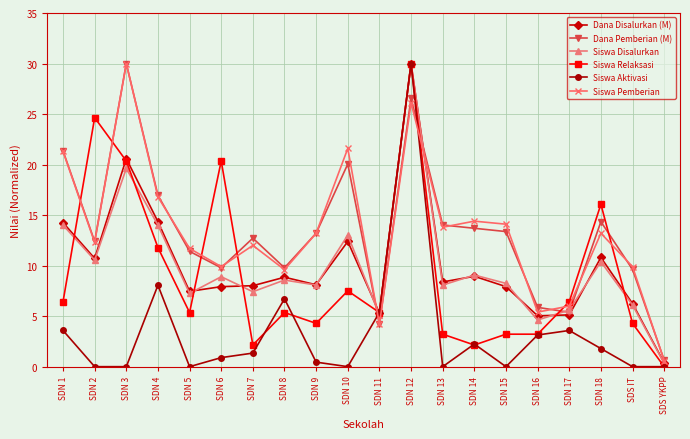

Which series changed the most between SDN 6 and SDN 16?

Siswa Relaksasi